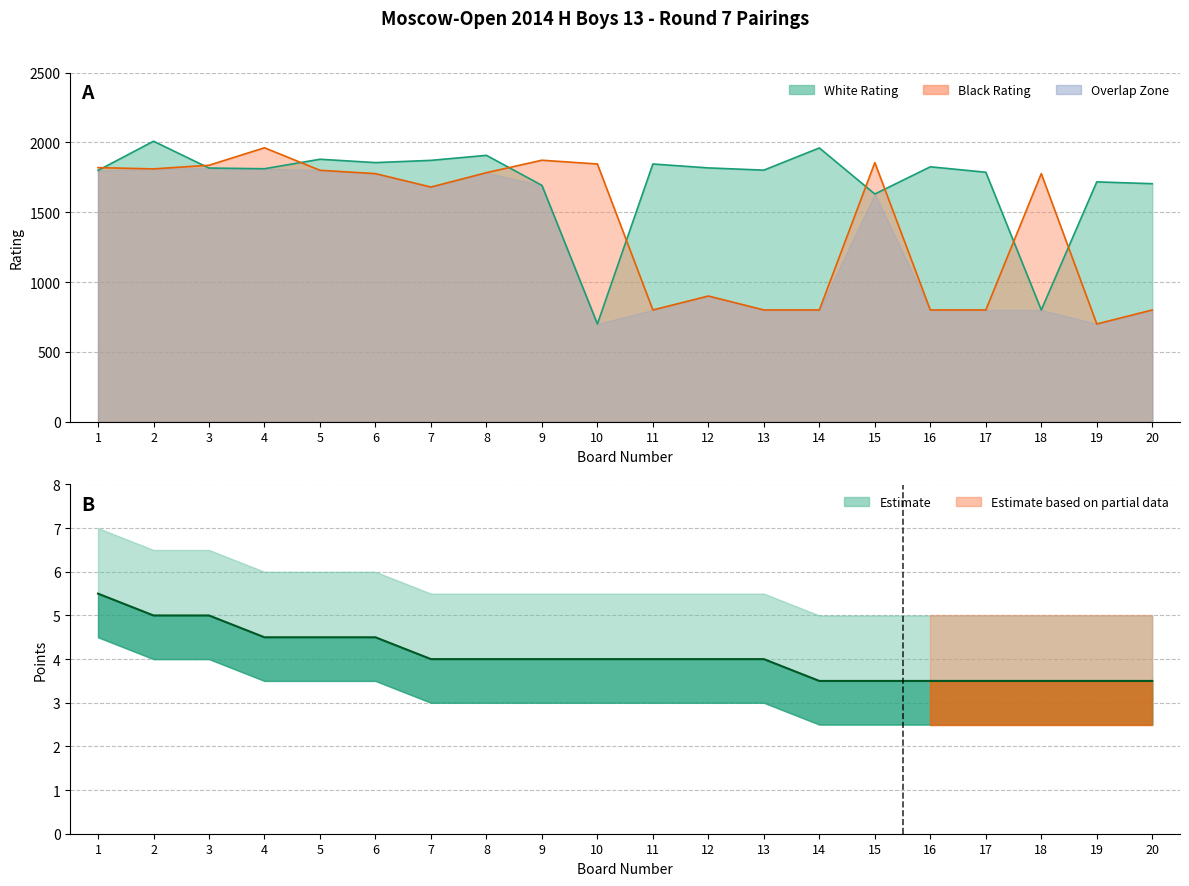

How many values in the Black Rating series exceed 1776?

9